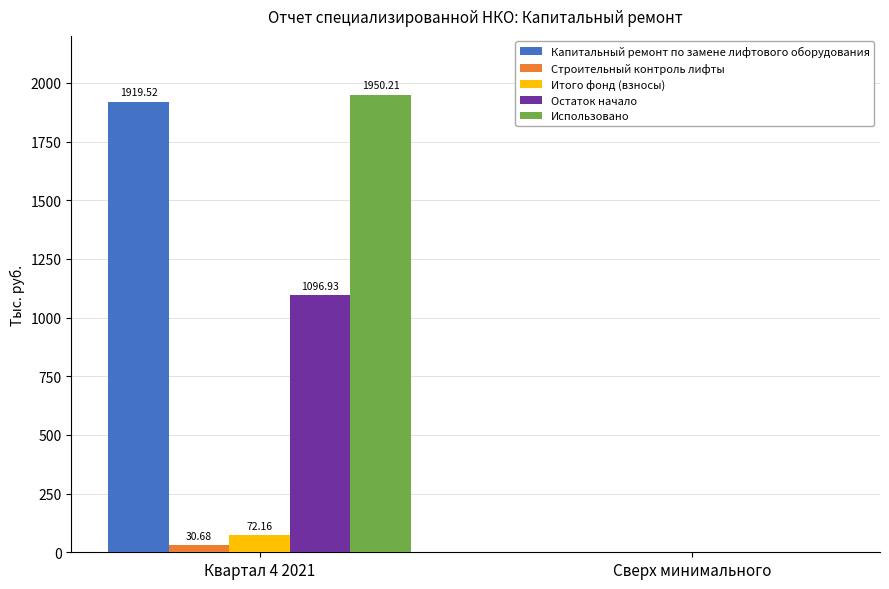

What is the sum of the Остаток начало values at Квартал 4 2021 and Сверх минимального?

1096.9